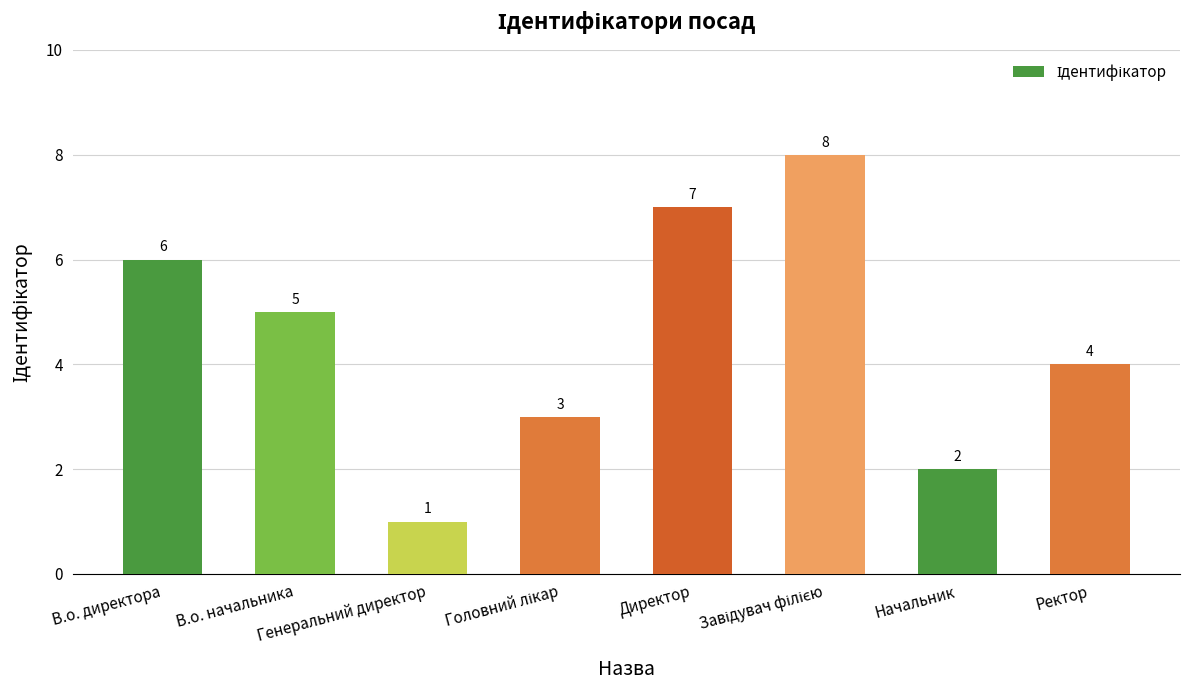

What is the difference between the maximum and minimum values?

7